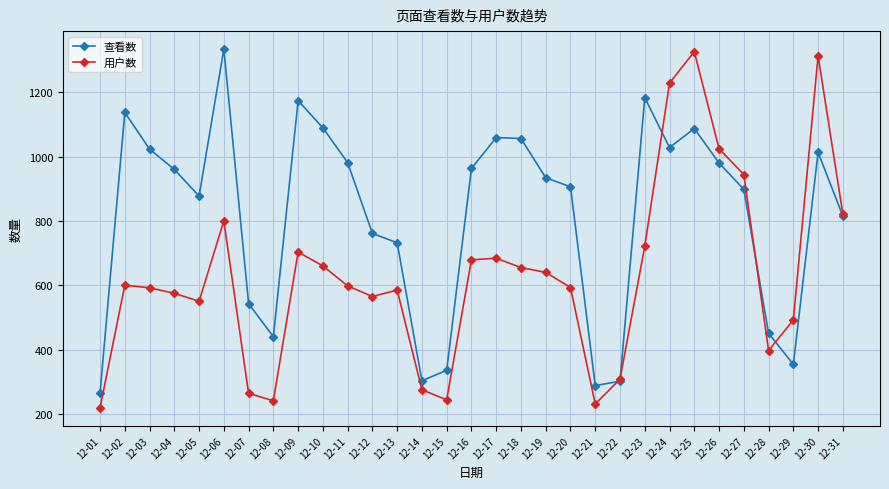

True or false: 用户数 has a value of 660 at 12-10.

True